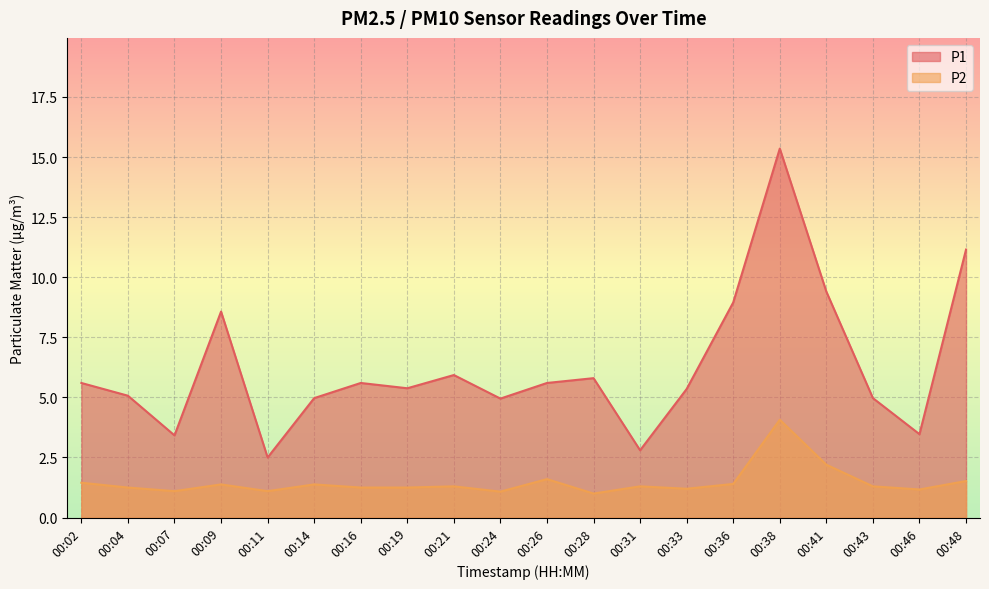

What is the approximate value of P1 at 00:21?

5.9